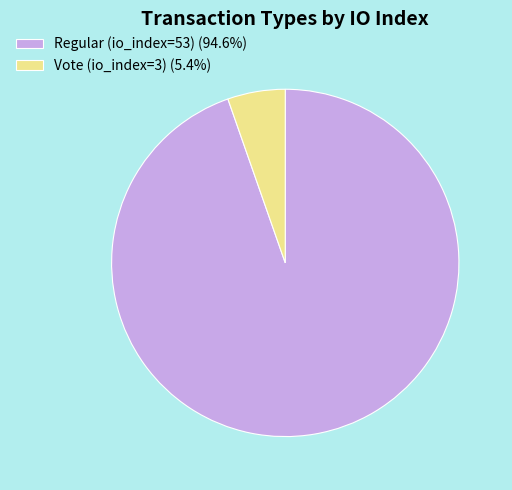

Combined, do Vote (io_index=3) (5.4%) and Regular (io_index=53) (94.6%) account for over 50%?

Yes